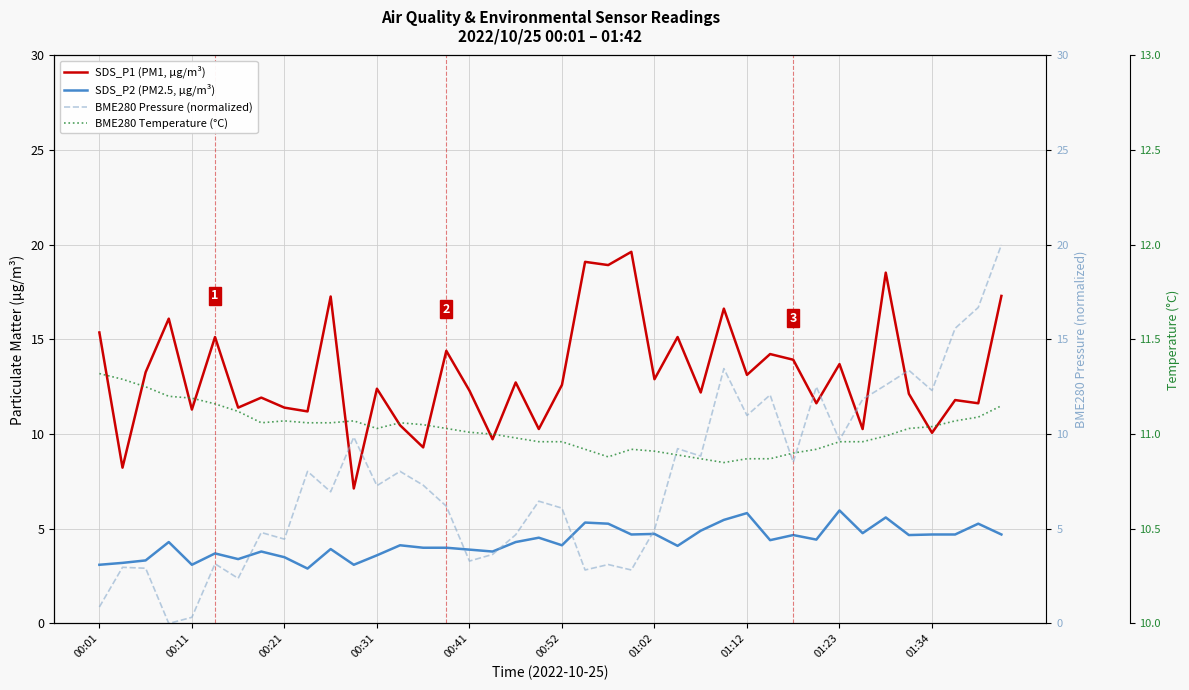

What is the maximum value shown in the chart?

20.0